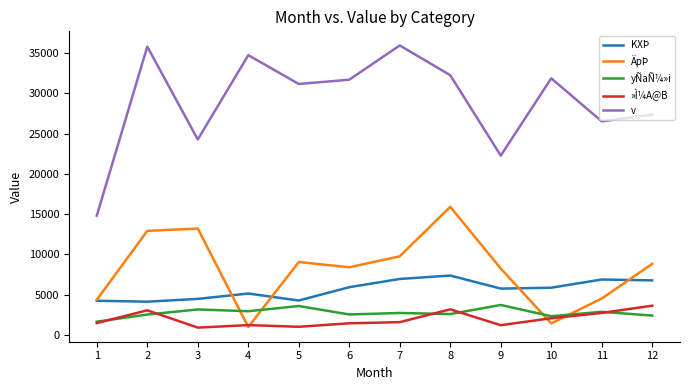

What is the difference between the KXÞ values at 2 and 9?

1628